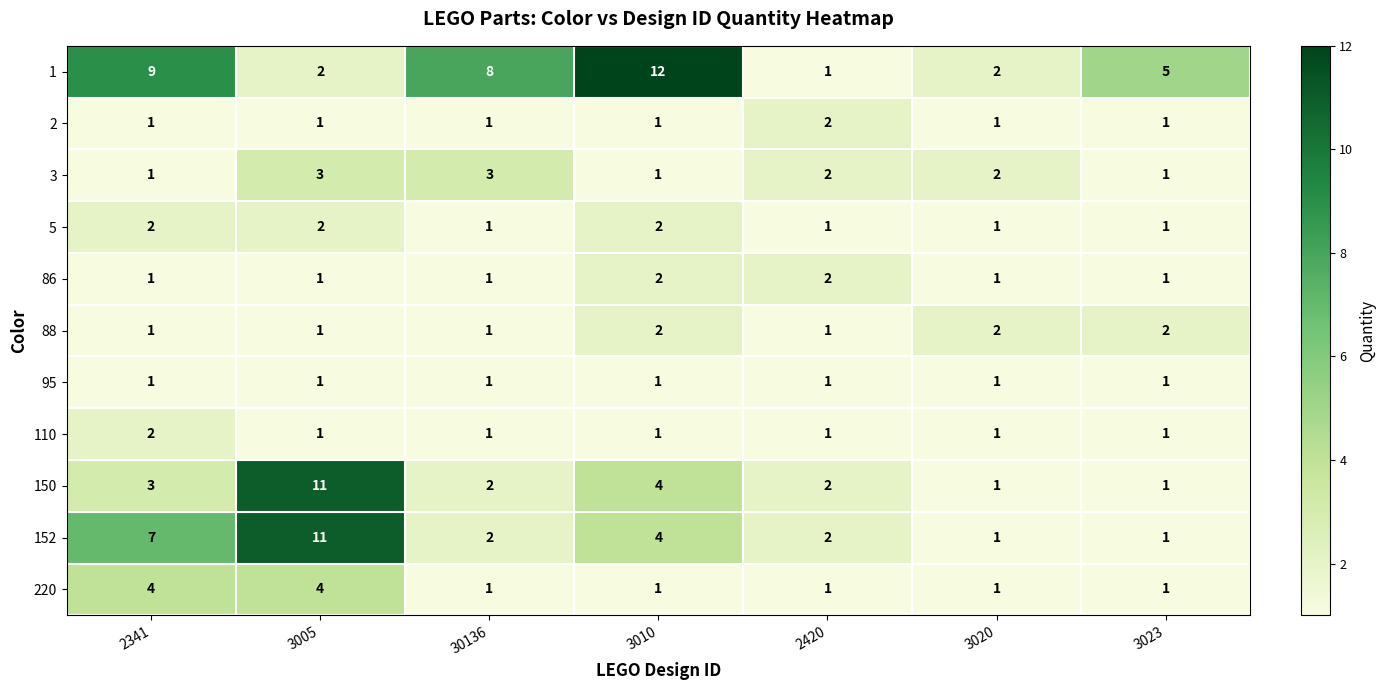

What is the greatest value displayed?

12